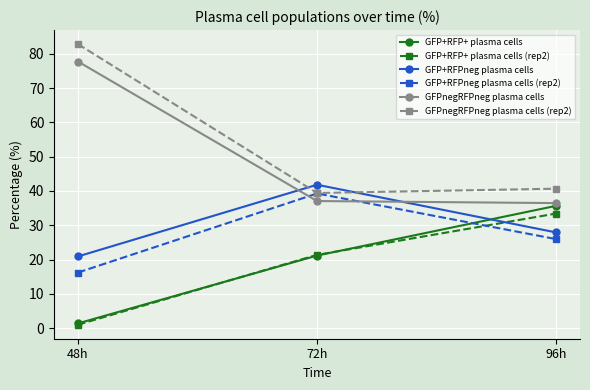

At which label is GFP+RFP+ plasma cells (rep2) closest to 17?

72h